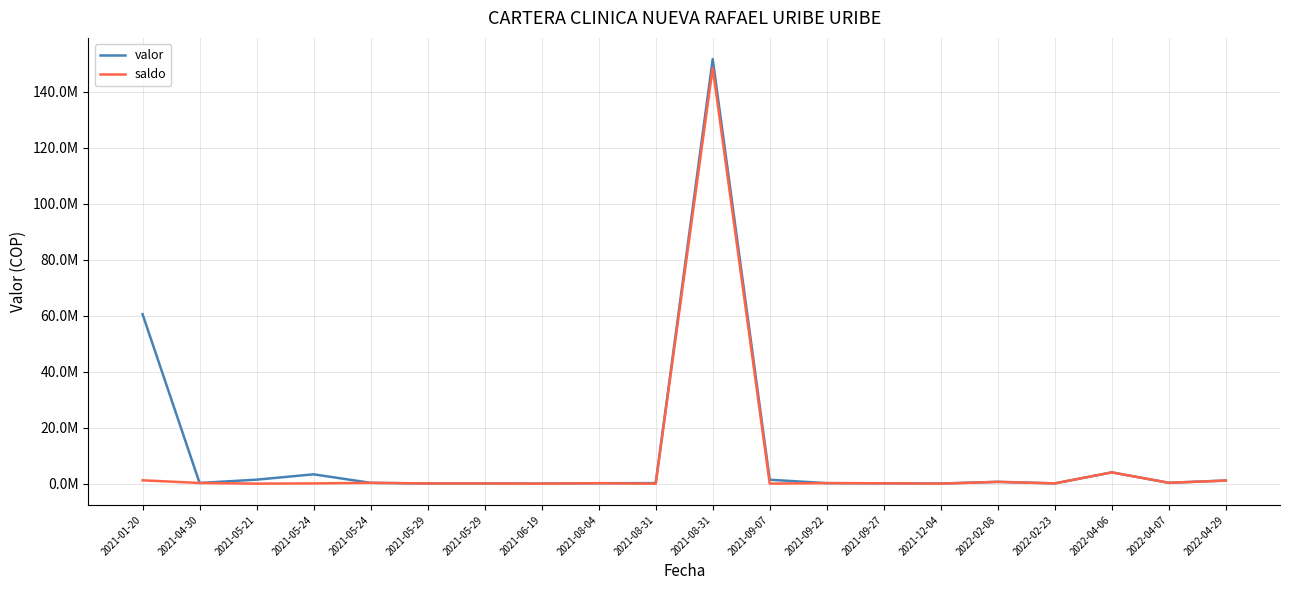

Which series has the largest range (max minus min)?

valor